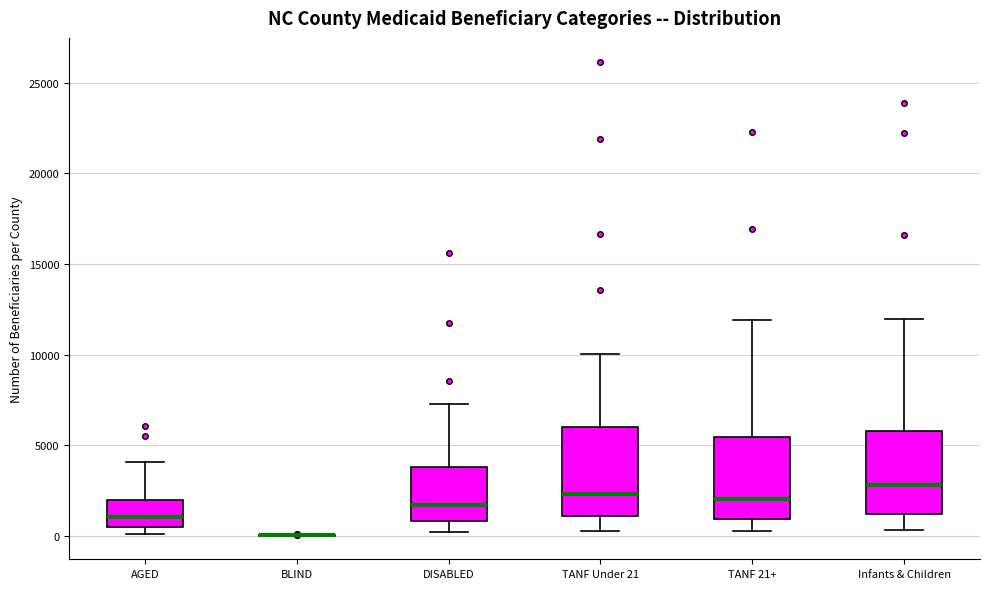

Reading left to right, read every box against the y-axis: the position of its median line, the range the box covers, and the ends of its whiskers. The values are not printed on the chart, so give them approximately, as read against the axis.

AGED: median 1000, box 500 to 2000, whiskers 0 to 4000
BLIND: box collapsed to a line at 0, whiskers 0 to 0
DISABLED: median 1500, box 1000 to 4000, whiskers 0 to 7500
TANF Under 21: median 2500, box 1000 to 6000, whiskers 500 to 10000
TANF 21+: median 2000, box 1000 to 5500, whiskers 500 to 12000
Infants & Children: median 3000, box 1000 to 6000, whiskers 500 to 12000